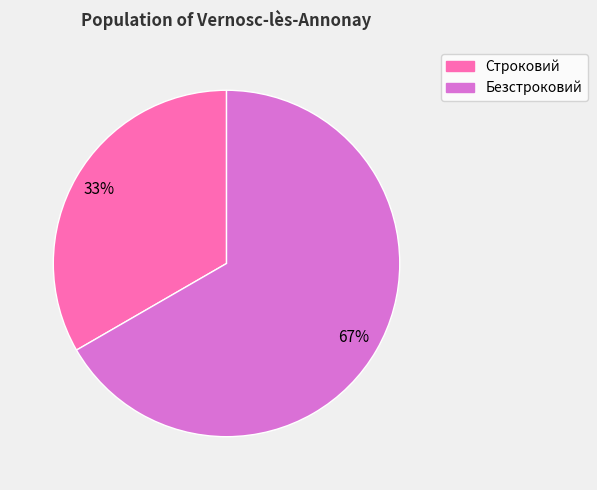

Rank the categories by value from lowest to highest.

Строковий, Безстроковий